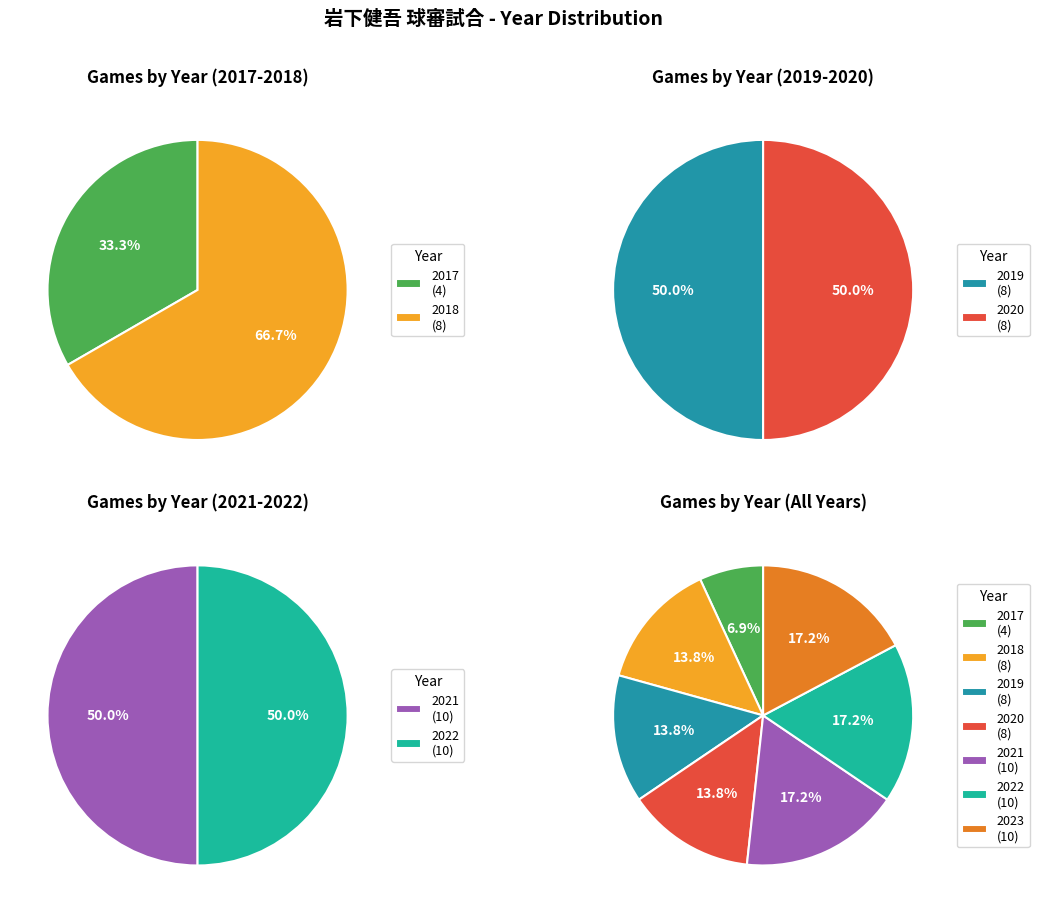

To the nearest percent, what portion does 2018 represent?

14%